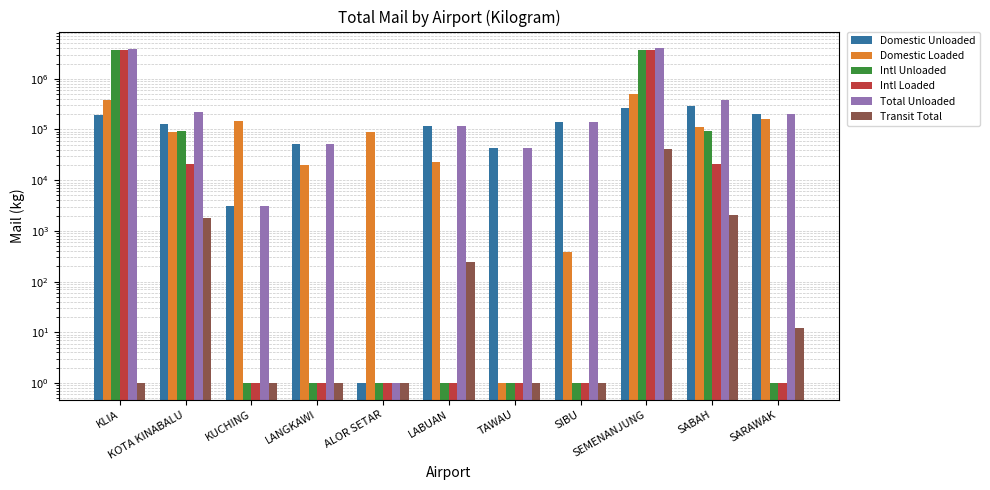

How many distinct data groups are displayed?

6